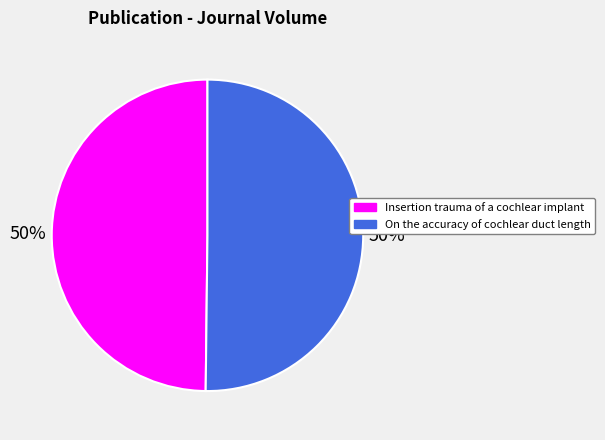

The Insertion trauma of a cochlear implant slice represents 50% of the pie. True or false?

True